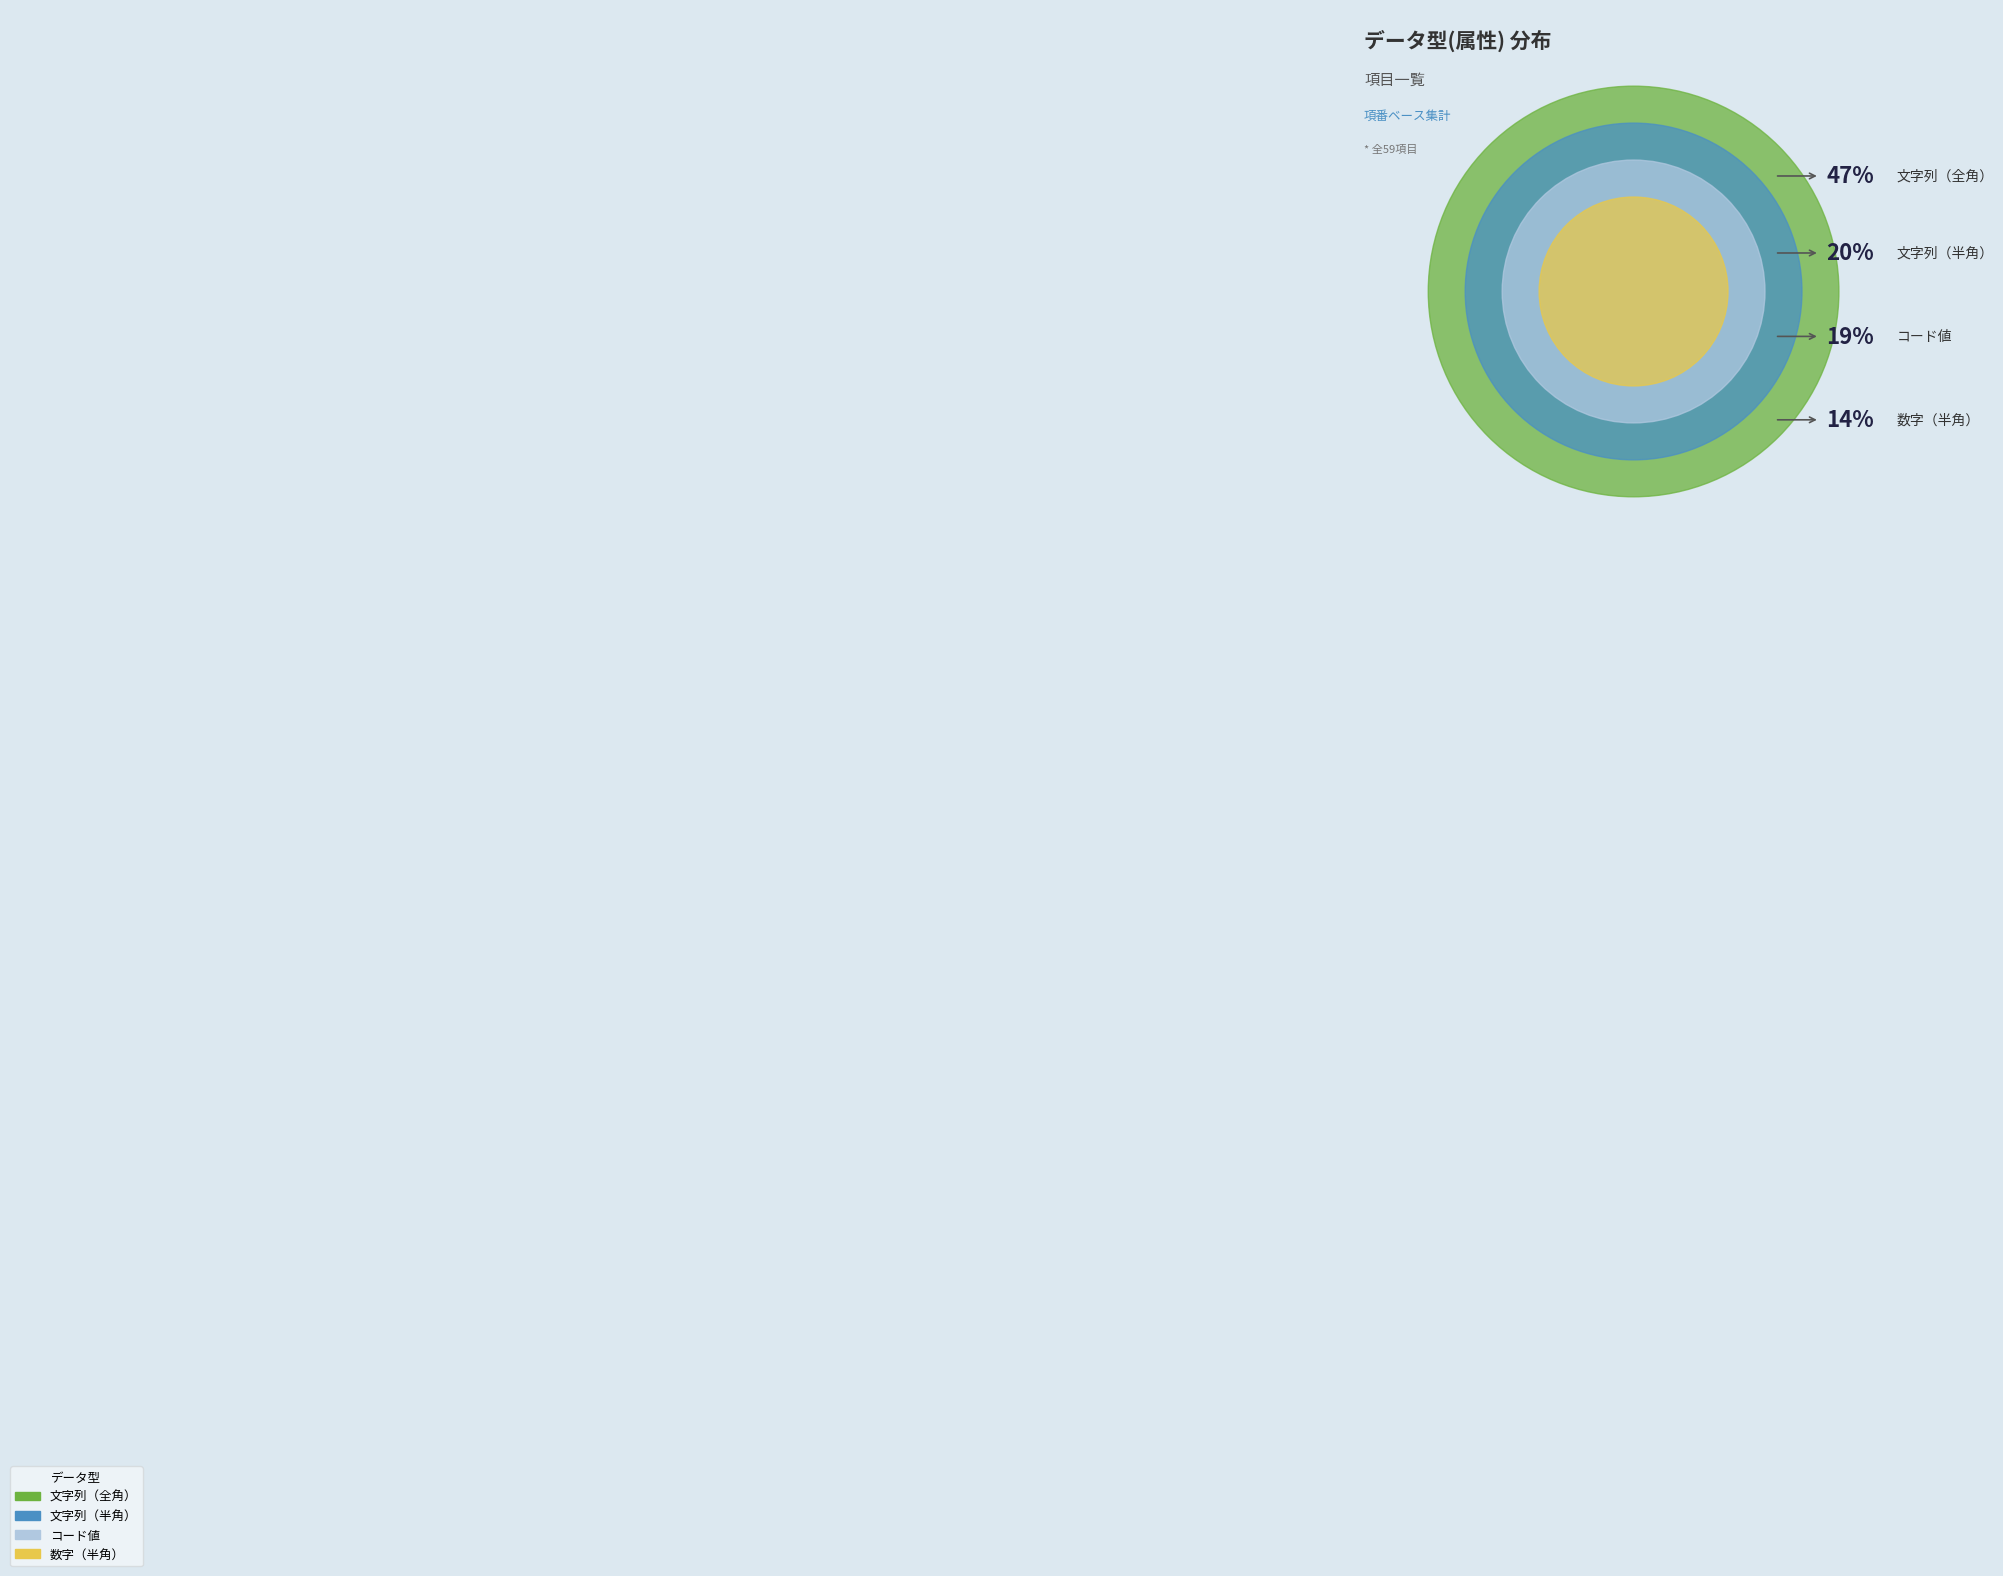

What is the ratio of the value at コード値 to the value at 数字（半角）?

1.4